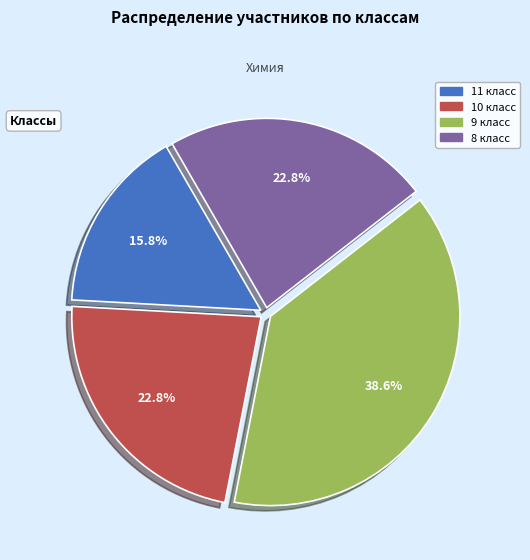

Count the number of slices in the pie.

4